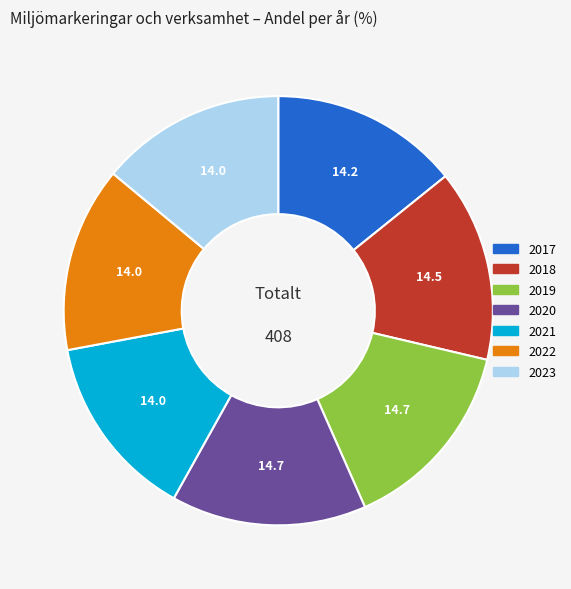

What is the ratio of the value at 2020 to the value at 2022?

1.1